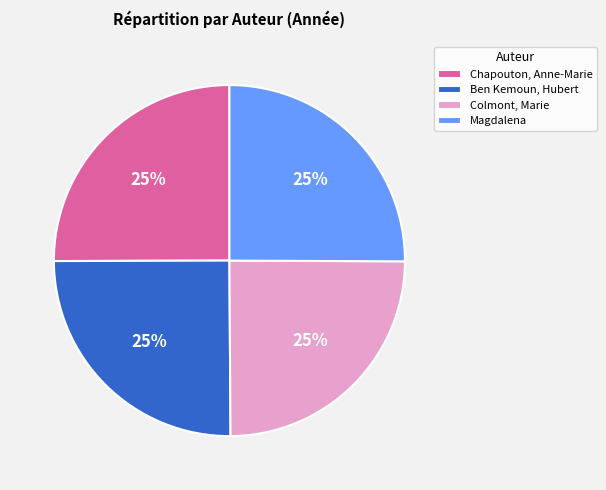

The Chapouton, Anne-Marie slice represents 25% of the pie. True or false?

True